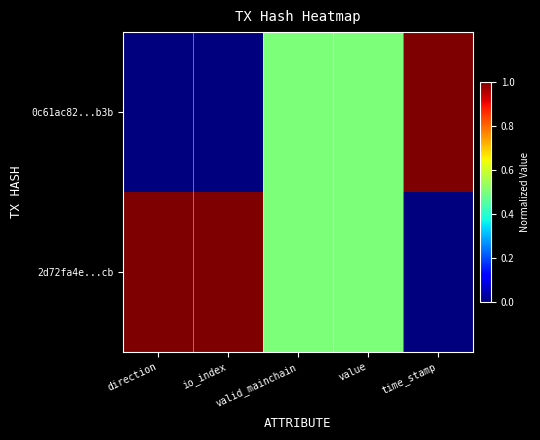

List the series in order of their peak value, highest first.

0c61ac82...b3b, 2d72fa4e...cb